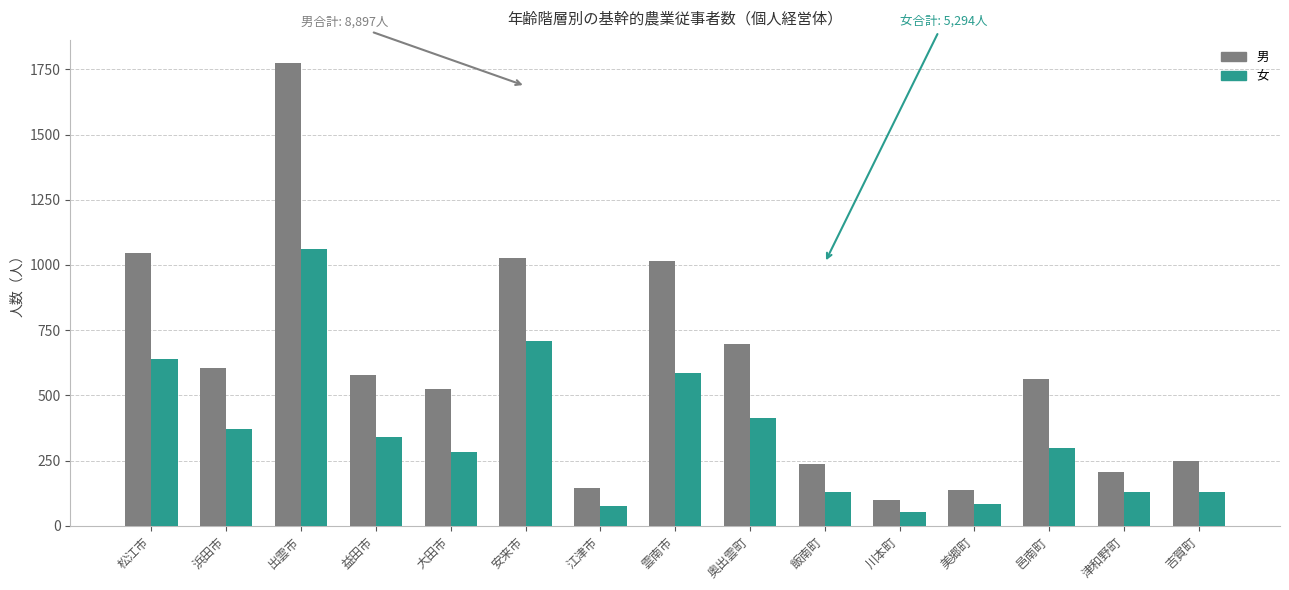

At 浜田市, list the series in order from smallest to largest.

女, 男